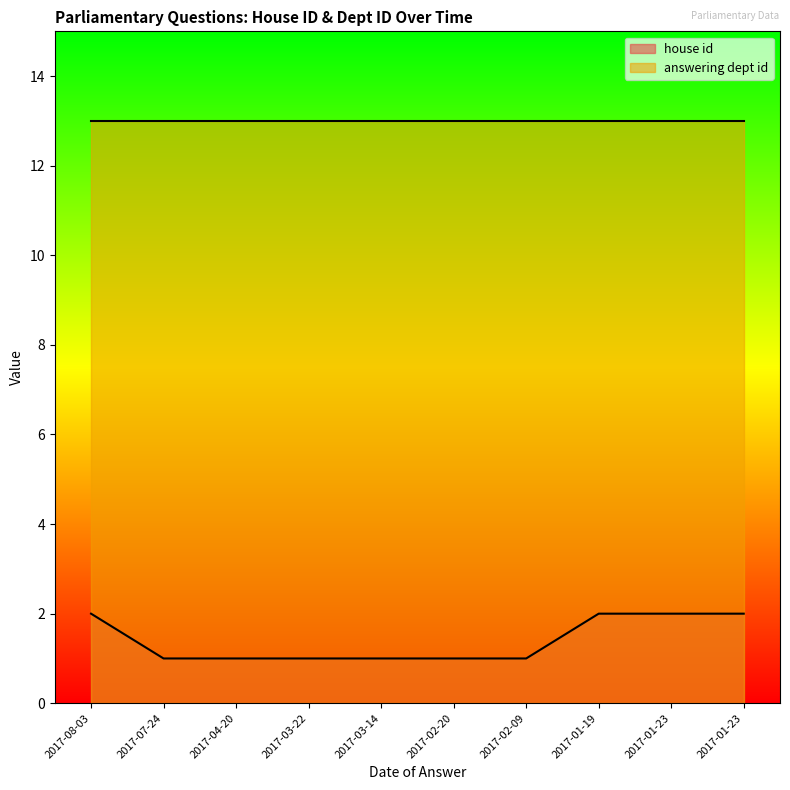

List the labels in order of value, smallest first.

2017-07-24, 2017-04-20, 2017-03-22, 2017-03-14, 2017-02-20, 2017-02-09, 2017-08-03, 2017-01-19, 2017-01-23, 2017-01-23